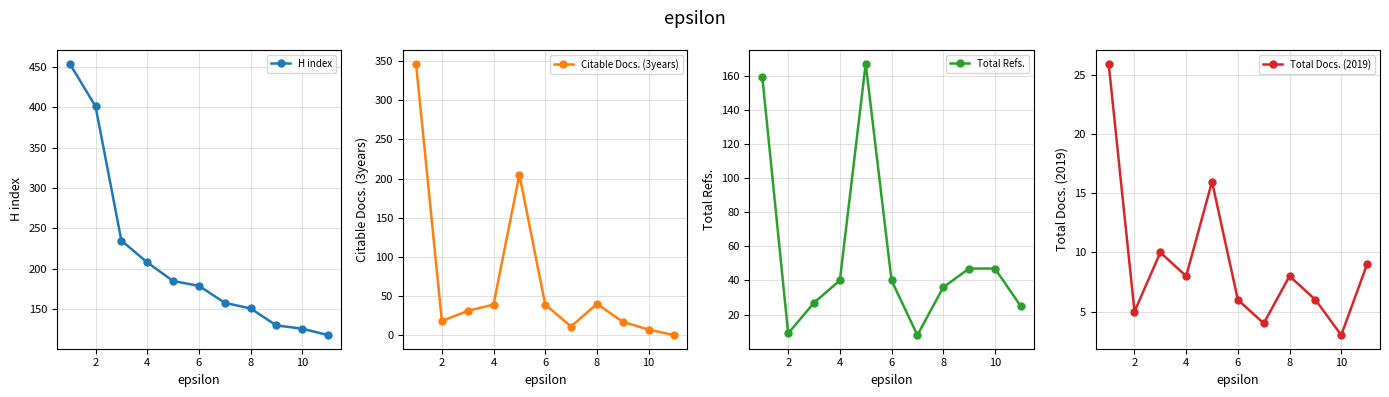

At which category does Total Refs. reach its first local valley?

2